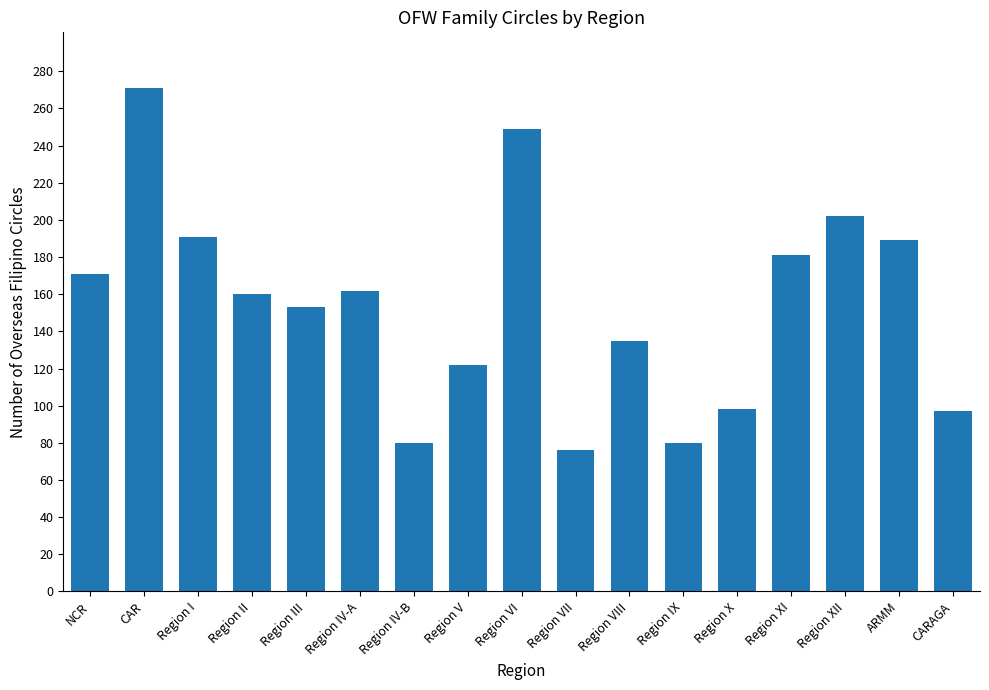

What is the smallest value displayed?

76